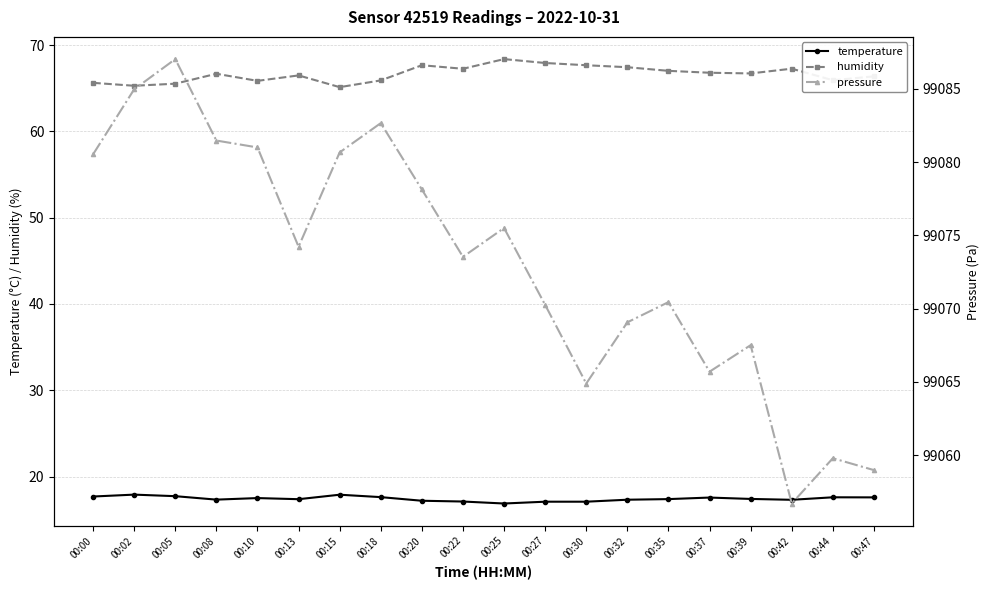

At which category is the sum across all series the highest?

00:05